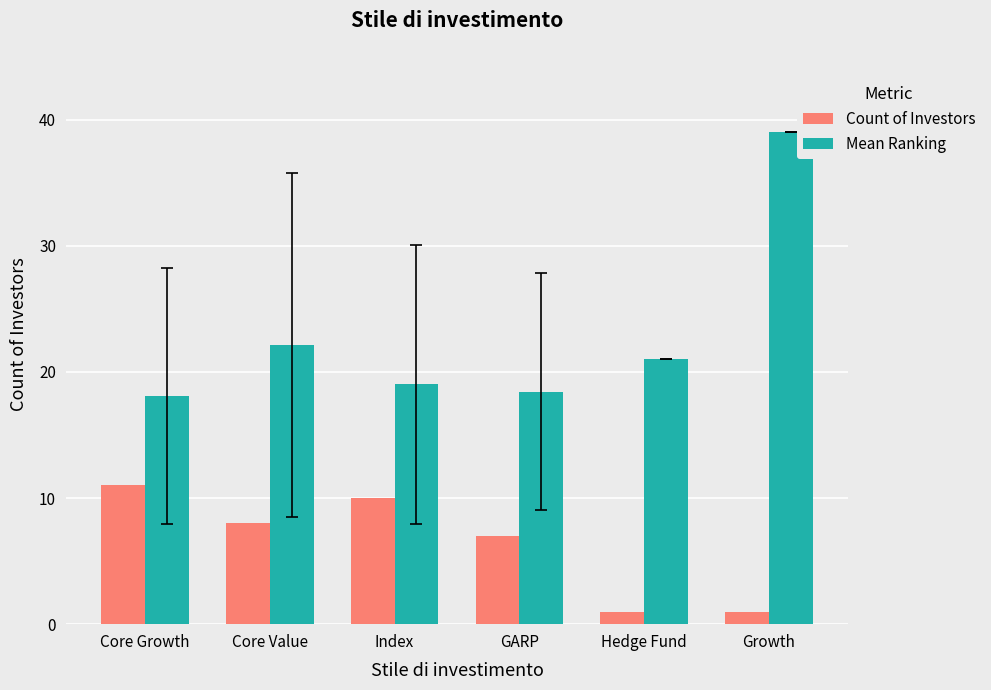

What position from the left is Hedge Fund?

5